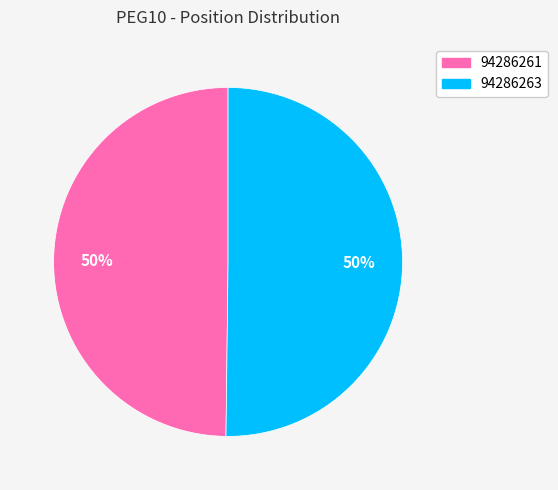

To the nearest percent, what is the average slice percentage?

50%